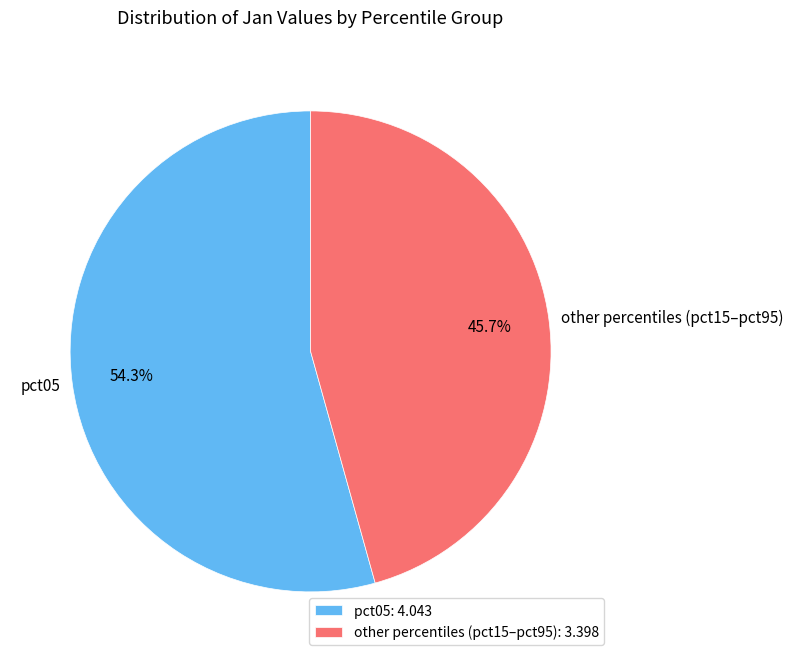

Which has a higher value, pct05 or other percentiles (pct15–pct95)?

pct05